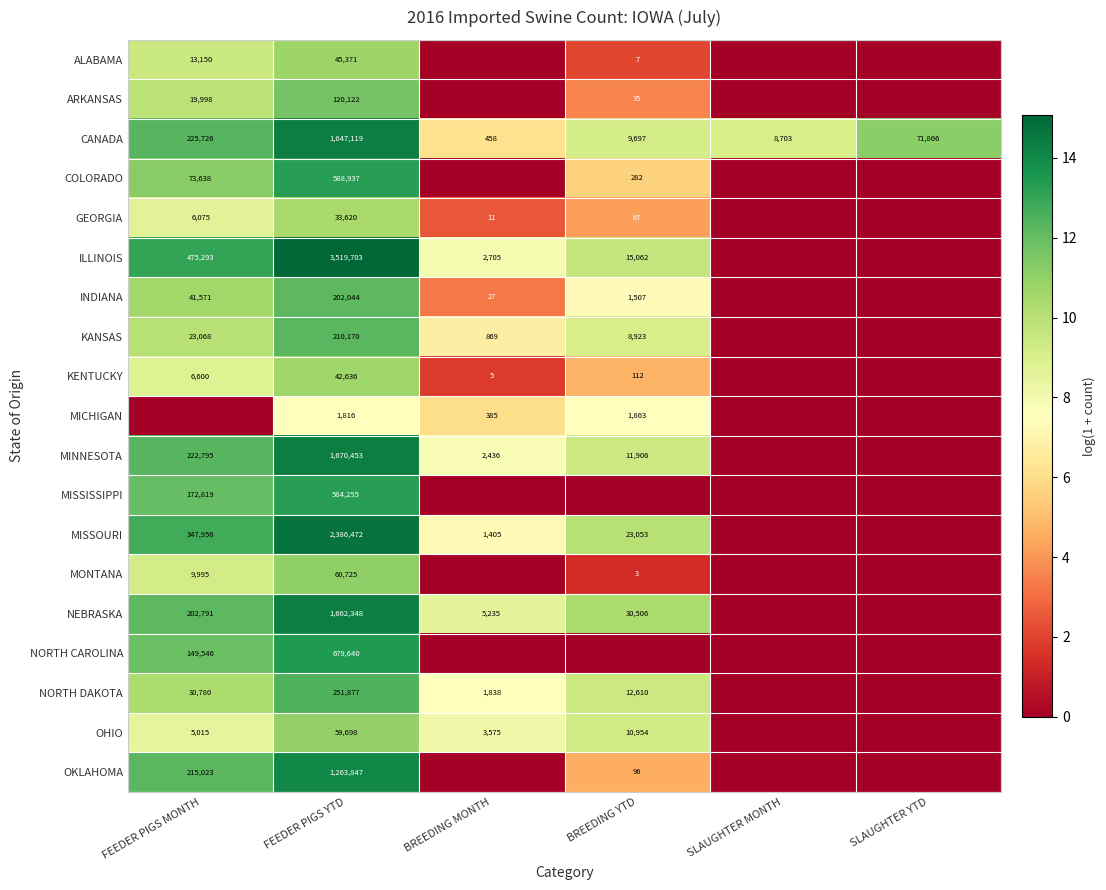

True or false: ALABAMA has a value of 4 at BREEDING YTD.

False